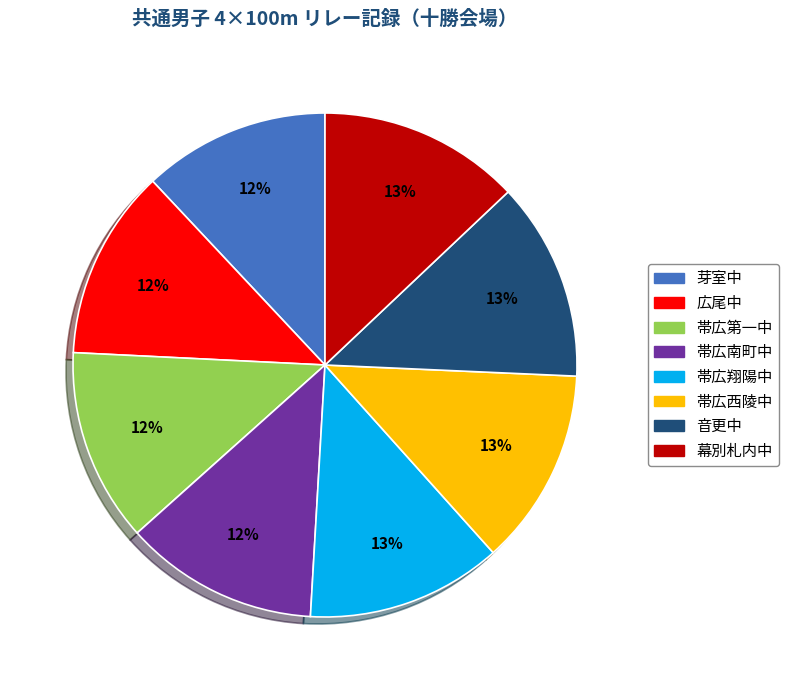

How many segments does this pie chart have?

8